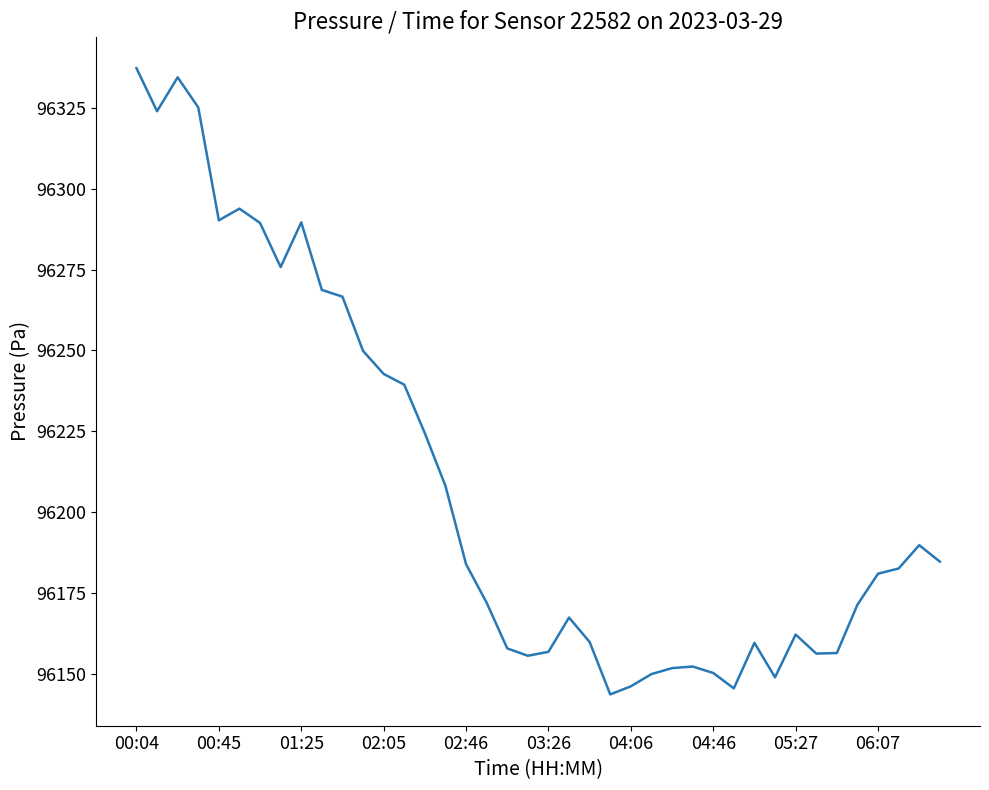

What is the minimum value shown in the chart?

96143.7